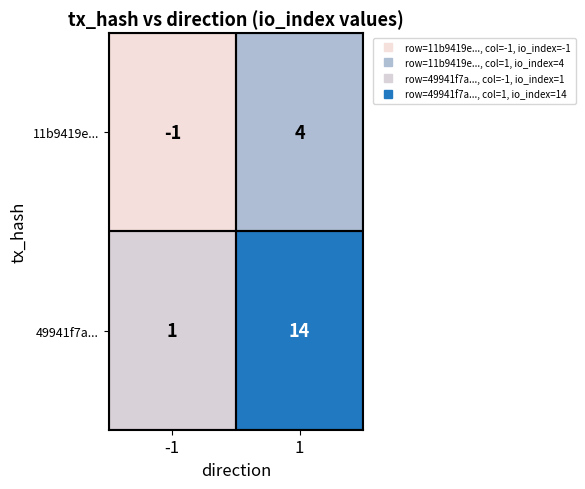

True or false: 49941f7a... has a value of 0 at -1.

False